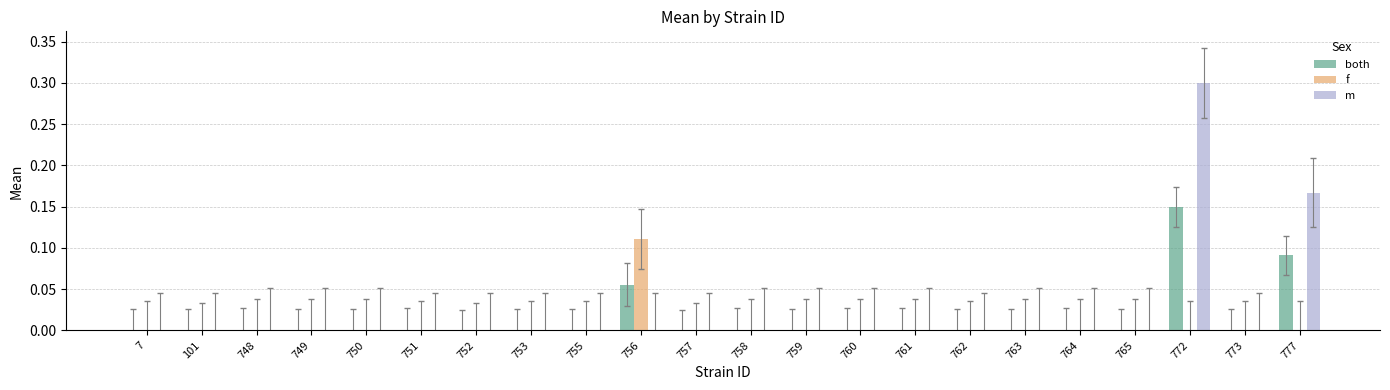

At which label does m reach its peak?

772